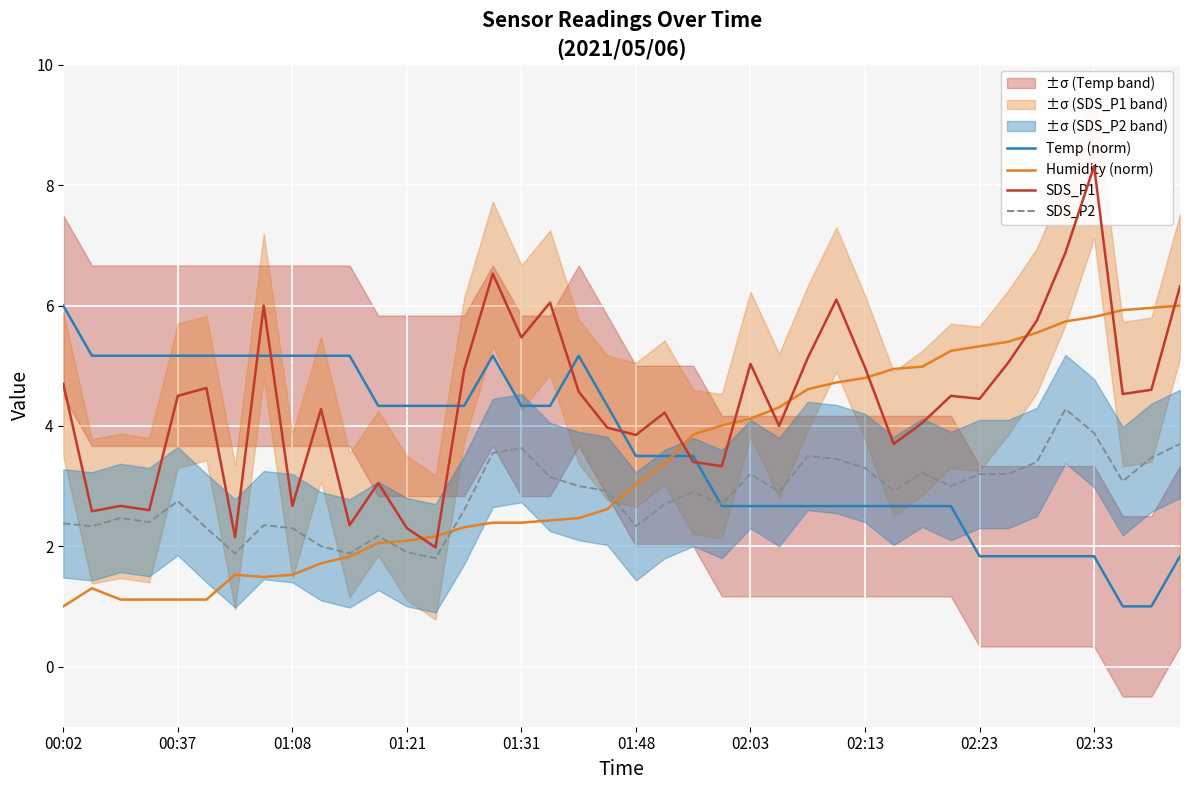

True or false: SDS_P1 has more than 0 points higher than both neighbors.

True